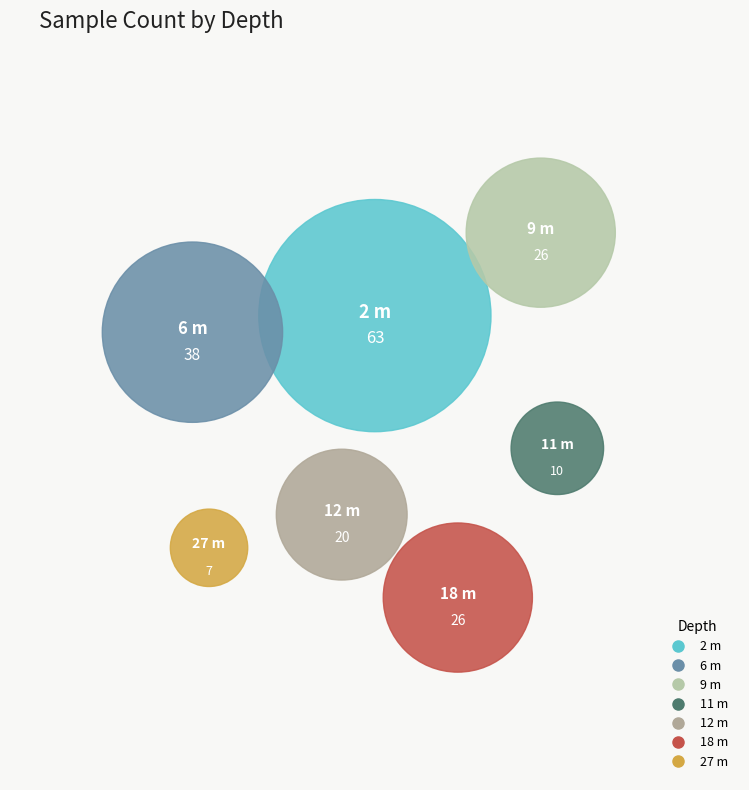

To the nearest percent, what portion does 9 m represent?

14%